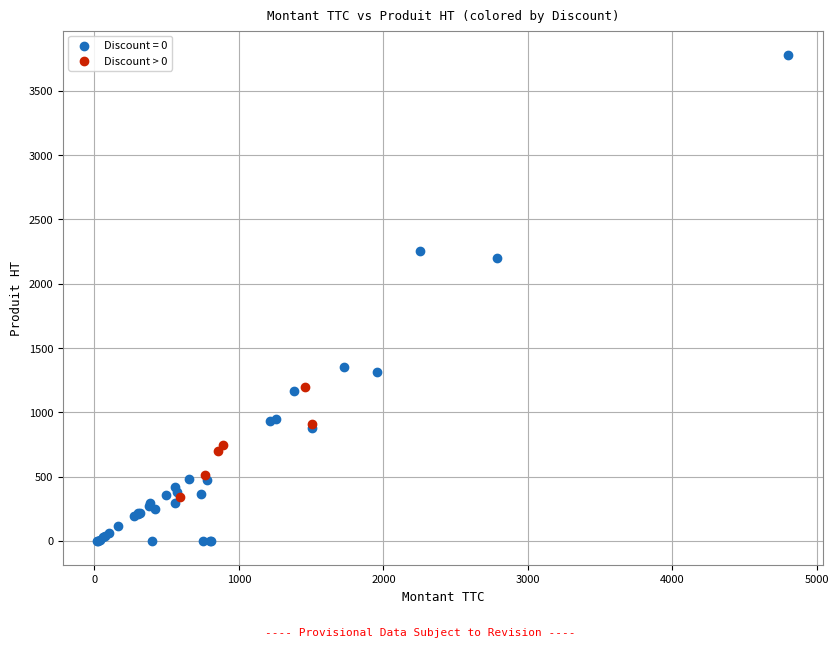

Which series reaches the maximum Y coordinate?

Discount = 0